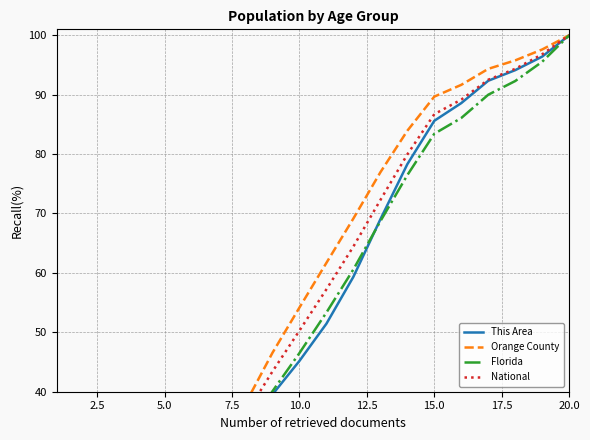

Reading left to right, transcribe all the data shown in this chart.

This Area: 5.1	12.0	19.5	24.2	26.4	27.3	28.5	31.8	39.5	45.2	51.4	59.3	69.0	78.3	85.6	88.6	92.3	94.1	96.4	100.0
Orange County: 6.8	13.5	20.3	24.6	28.4	30.5	32.5	38.0	46.5	54.2	61.7	69.2	76.9	83.9	89.7	91.7	94.3	95.8	97.6	100.0
Florida: 6.2	12.5	19.0	23.2	26.1	27.6	29.1	33.2	40.1	46.5	53.3	60.6	68.7	76.5	83.4	86.1	90.0	92.3	95.5	100.0
National: 7.0	14.0	21.1	25.6	28.7	30.3	31.8	36.1	43.4	50.3	57.2	64.4	72.3	79.9	86.7	89.2	92.5	94.4	96.8	100.0